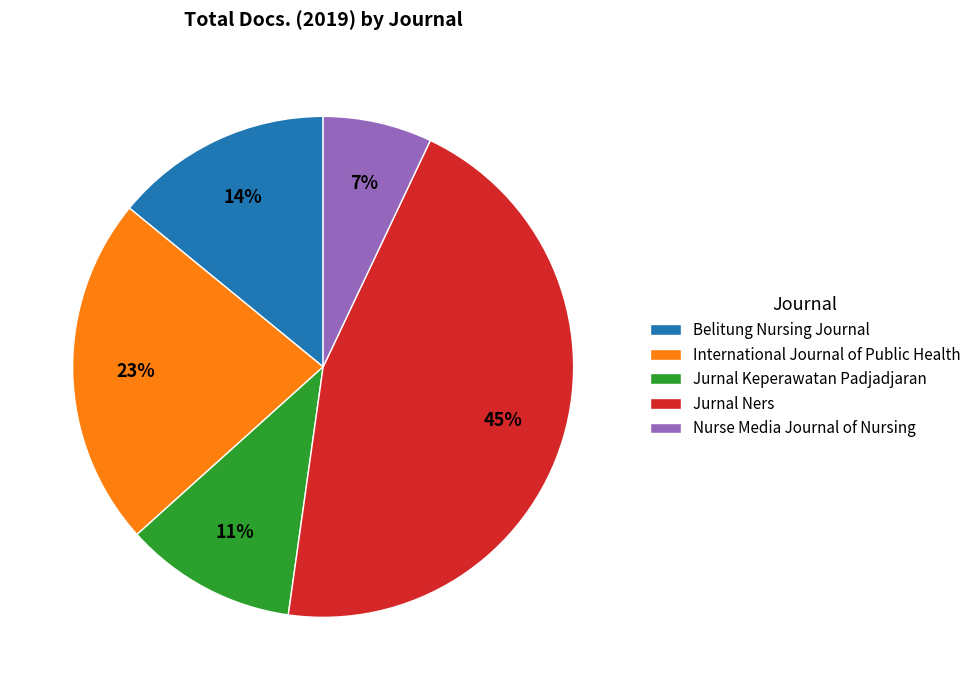

To the nearest percent, what percentage of the pie is International Journal of Public Health?

23%